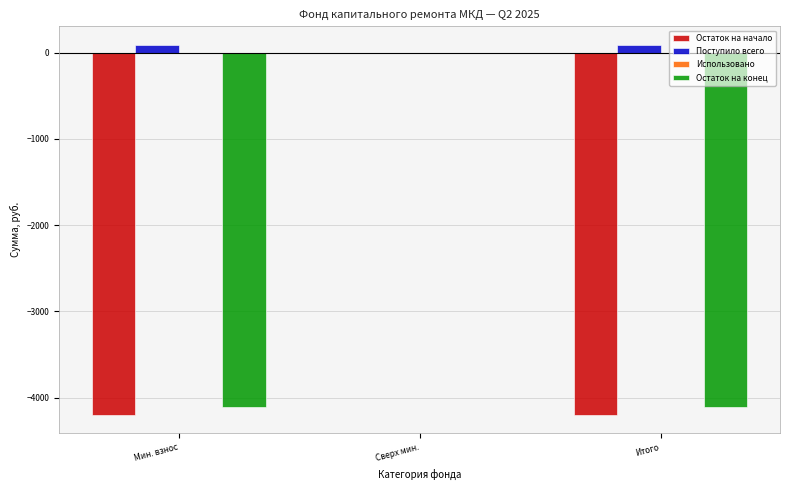

The value of Остаток на конец at Итого is -7069.8. True or false?

False